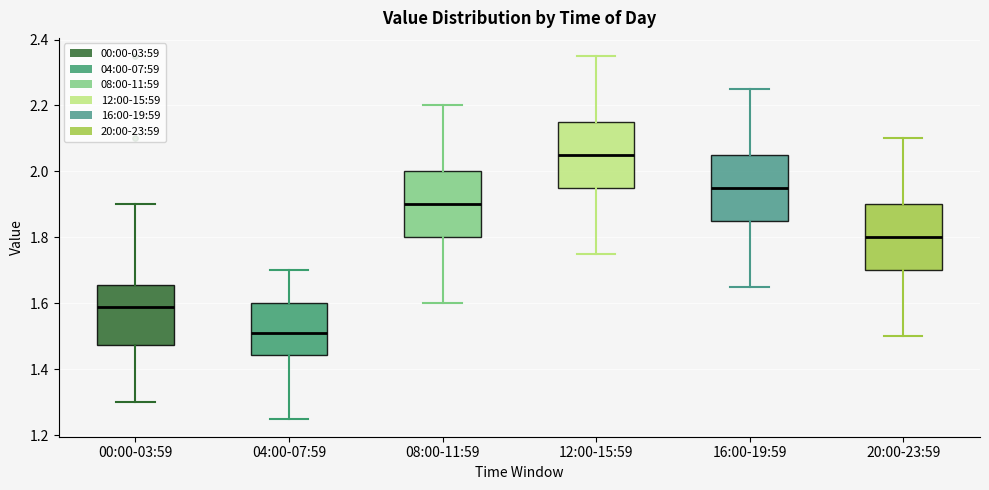

Reading left to right, transcribe this box plot: for each box, give where its median line is, the range the box spans, and where its two whiskers end, as read against the y-axis. The values are not printed on the chart, so give them approximately, as read against the axis.

00:00-03:59: median 1.60, box 1.48 to 1.66, whiskers 1.30 to 1.90
04:00-07:59: median 1.52, box 1.44 to 1.60, whiskers 1.26 to 1.70
08:00-11:59: median 1.90, box 1.80 to 2.00, whiskers 1.60 to 2.20
12:00-15:59: median 2.06, box 1.96 to 2.16, whiskers 1.76 to 2.36
16:00-19:59: median 1.96, box 1.86 to 2.06, whiskers 1.66 to 2.26
20:00-23:59: median 1.80, box 1.70 to 1.90, whiskers 1.50 to 2.10